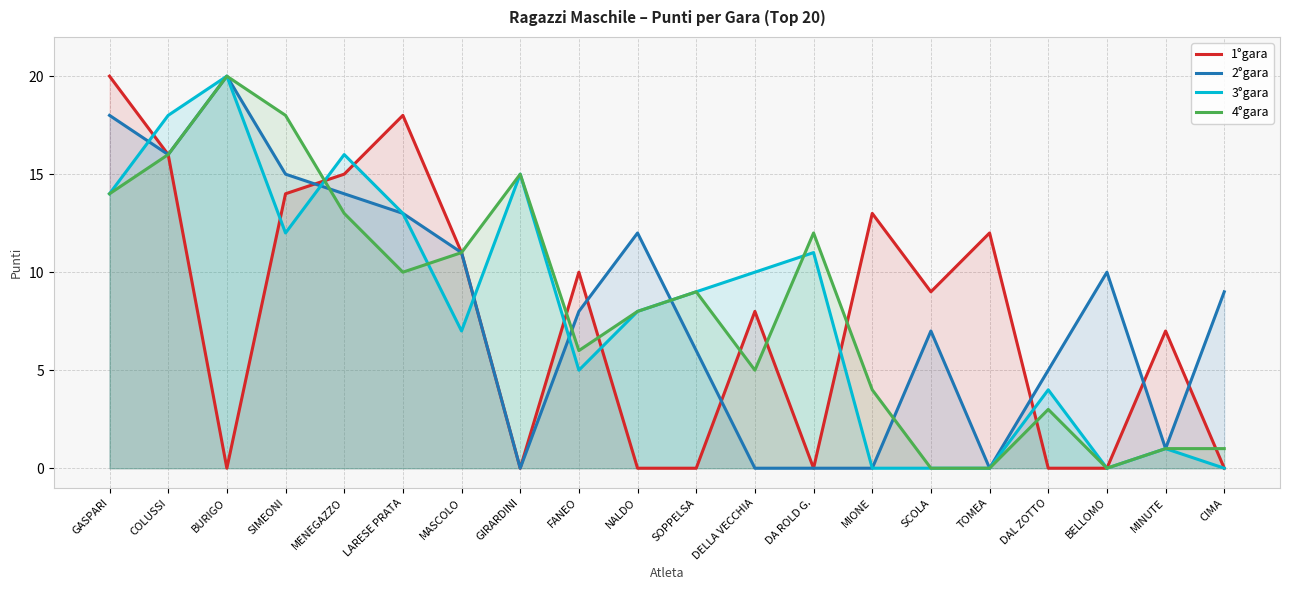

How many lines are shown in the chart?

4